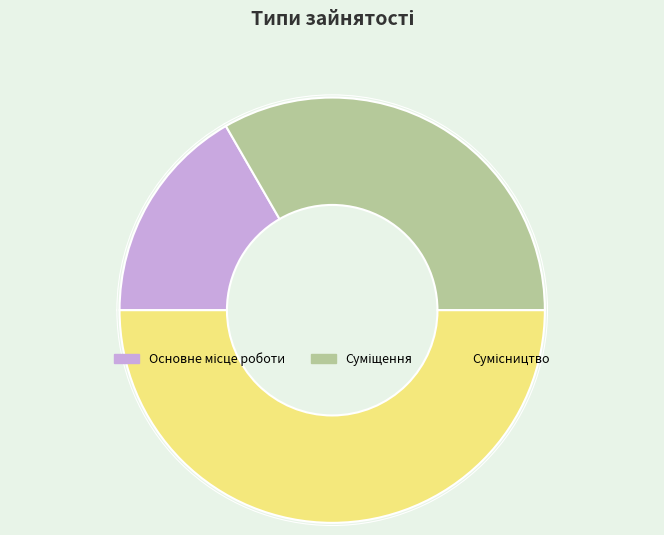

To the nearest percent, what portion does Основне місце роботи represent?

17%